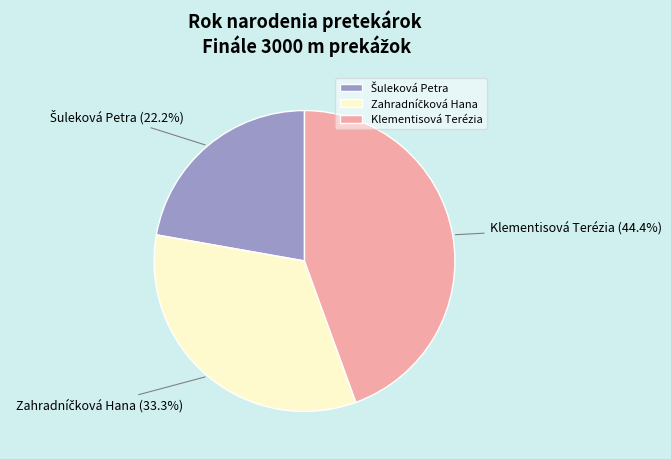

Is there a majority slice in this chart?

No